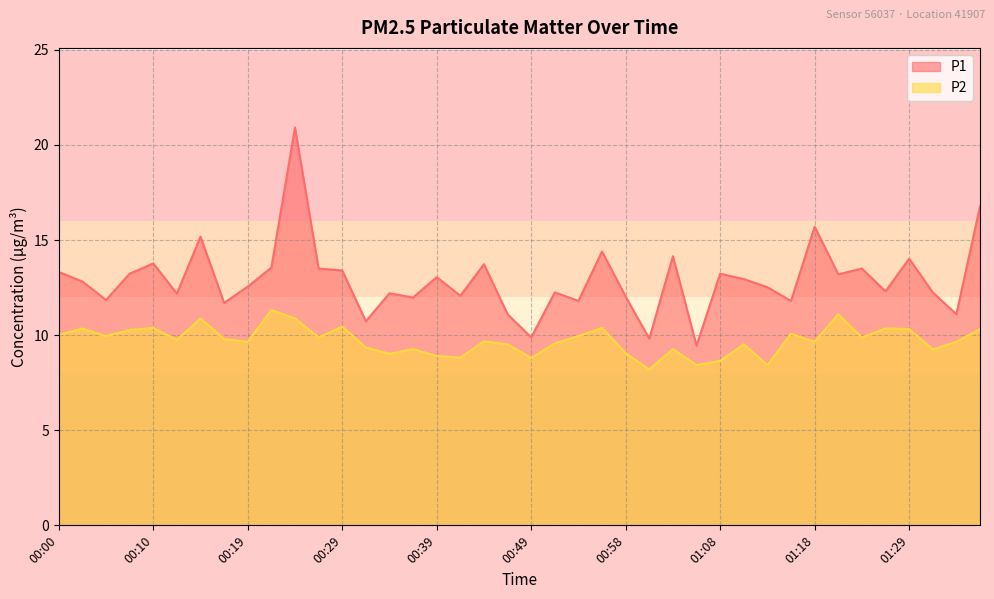

Where is the first local maximum for P2?

00:02